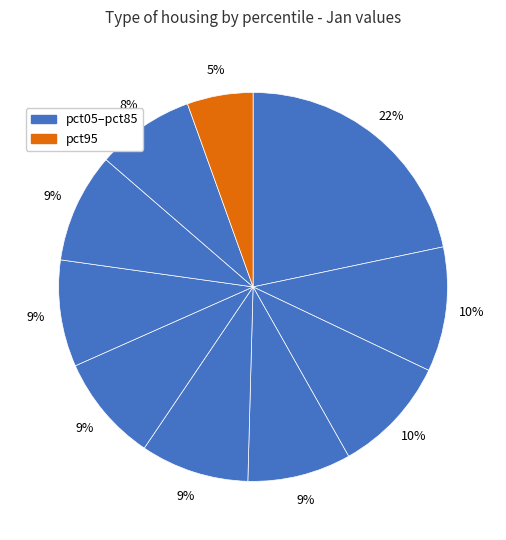

What is the smallest slice in the pie chart?

pct95